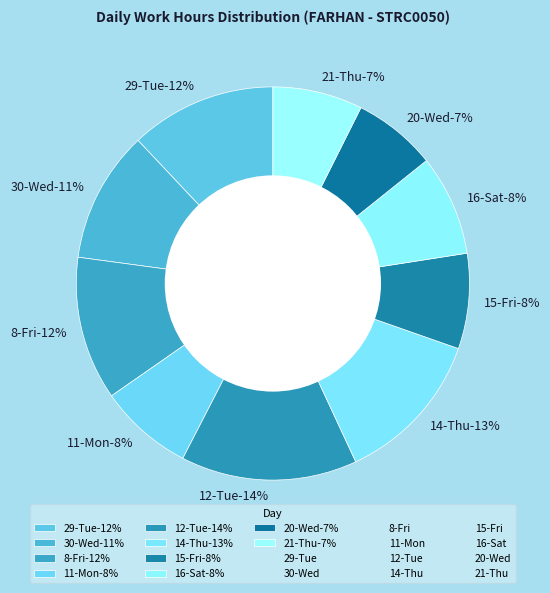

Combined, what portion of the pie is 16-Sat and 15-Fri?

16.1%